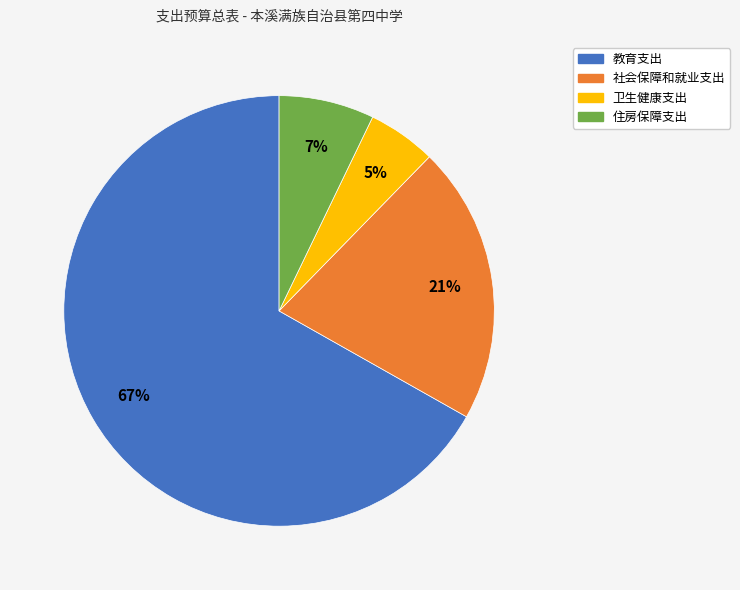

To the nearest percent, what is the difference between the 卫生健康支出 and 住房保障支出 slice percentages?

2%